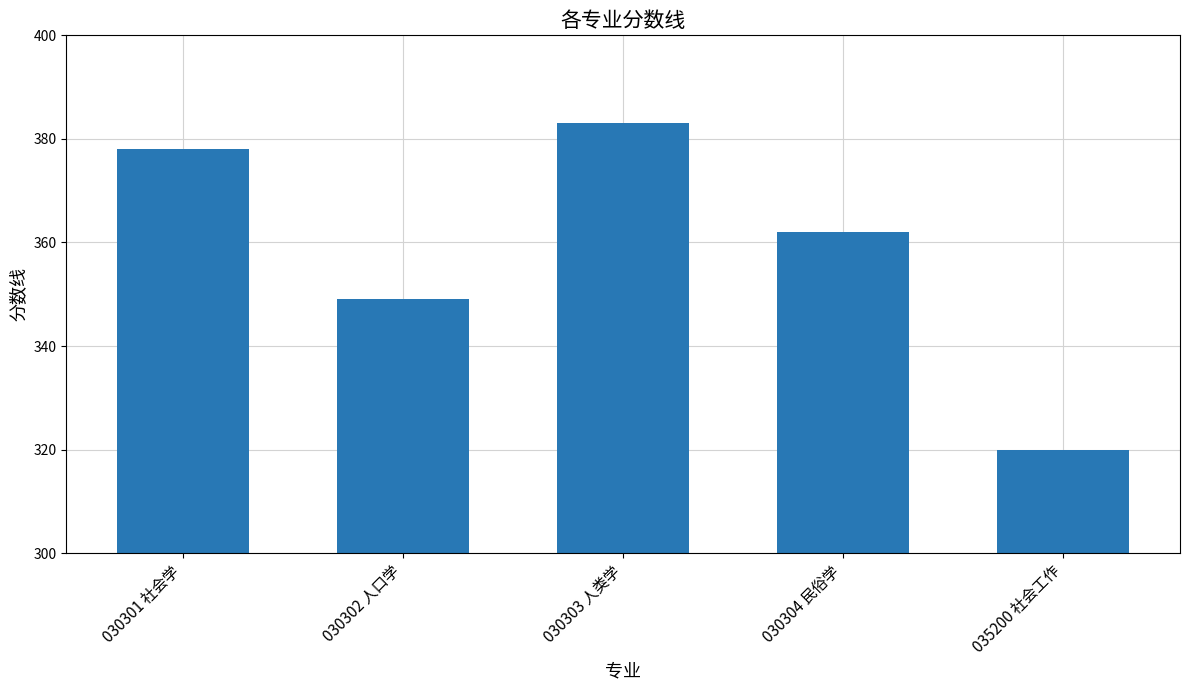

Does the chart contain stacked bars?

No